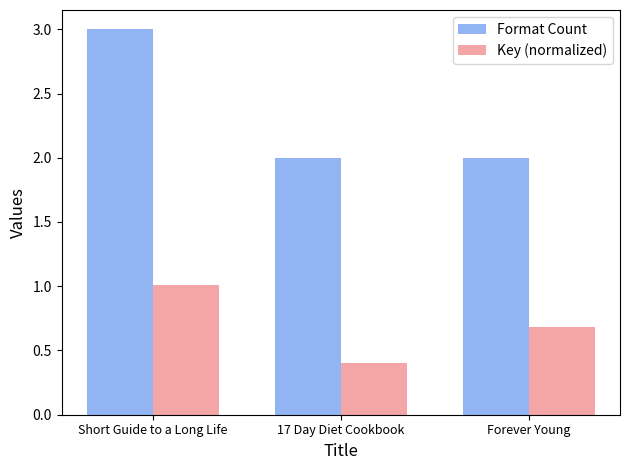

What is the sum of the Key (normalized) values at Forever Young and 17 Day Diet Cookbook?

1.1